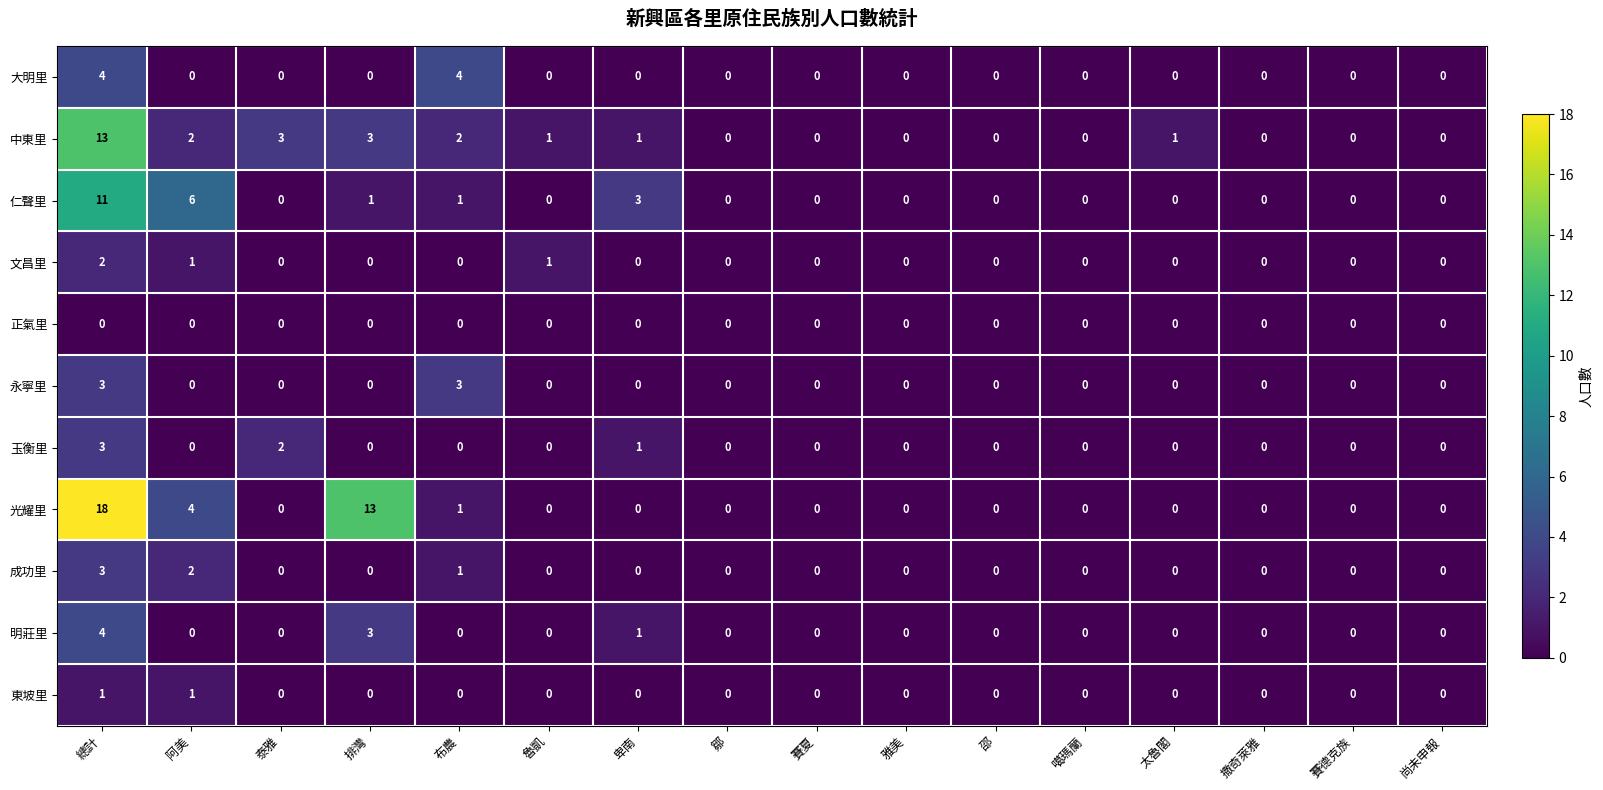

At which category is the sum across all series the highest?

總計